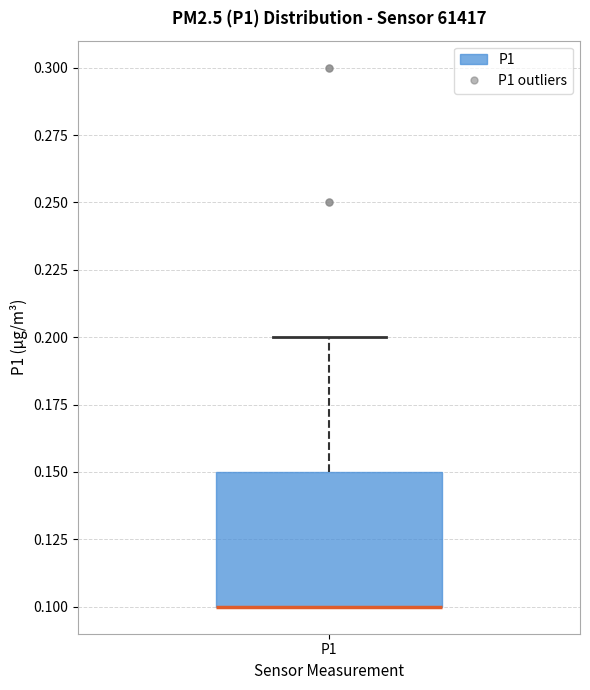

Where is the lower edge of the box for P1 on the y-axis? The values are not printed on the chart, so give them approximately, as read against the axis.

0.10